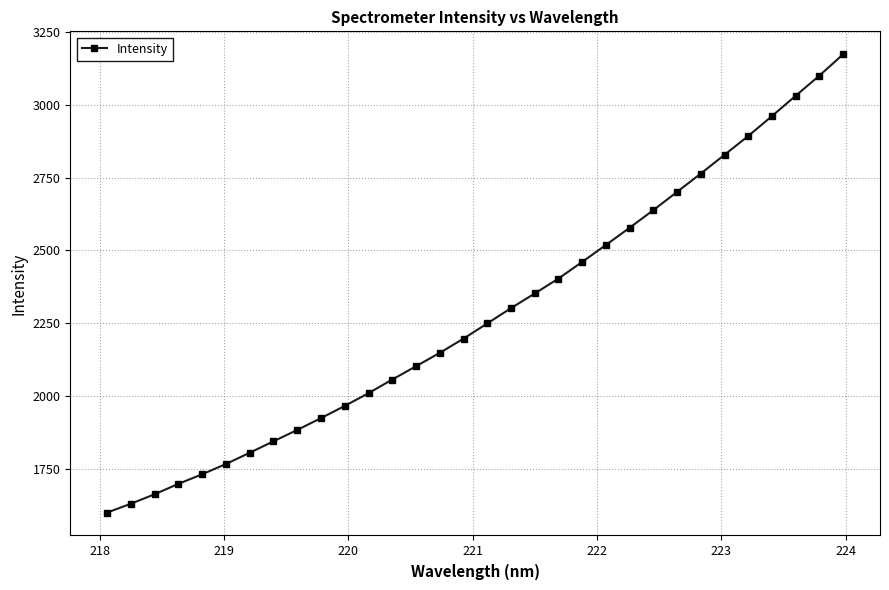

Reading left to right, extract all data points from this chart.

1600.5	1630.8	1663.3	1699.1	1731.9	1767.1	1805.7	1845.0	1883.9	1924.6	1966.3	2010.2	2056.8	2102.5	2148.4	2197.2	2249.3	2301.8	2352.2	2403.3	2460.5	2518.7	2577.8	2638.3	2700.8	2763.7	2828.1	2892.6	2961.0	3030.7	3099.8	3172.9